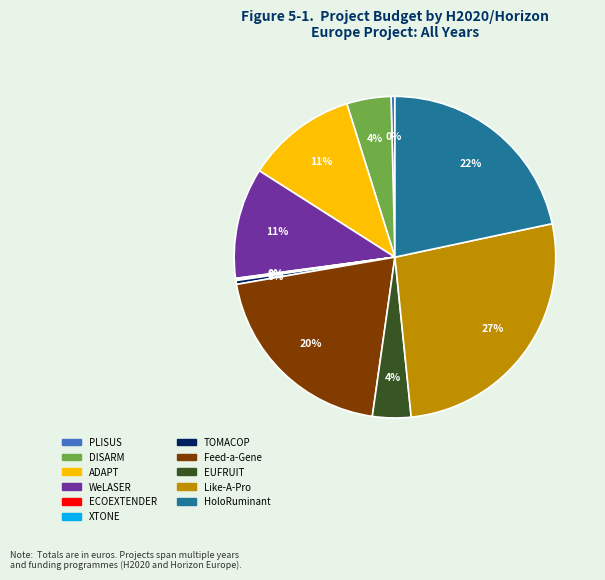

To the nearest percent, what portion does DISARM represent?

4%